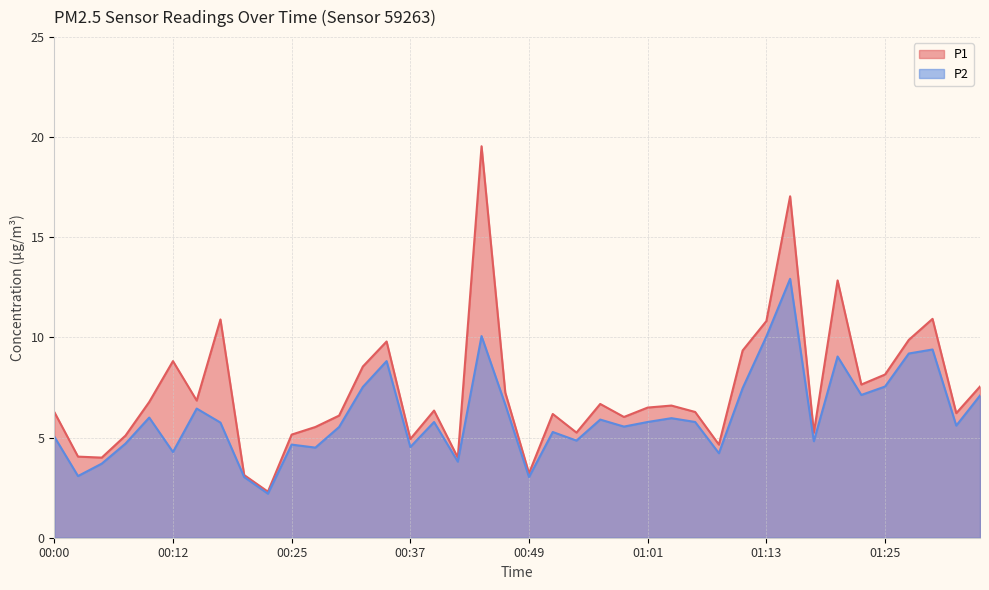

At which category does P2 reach its first local peak?

00:10